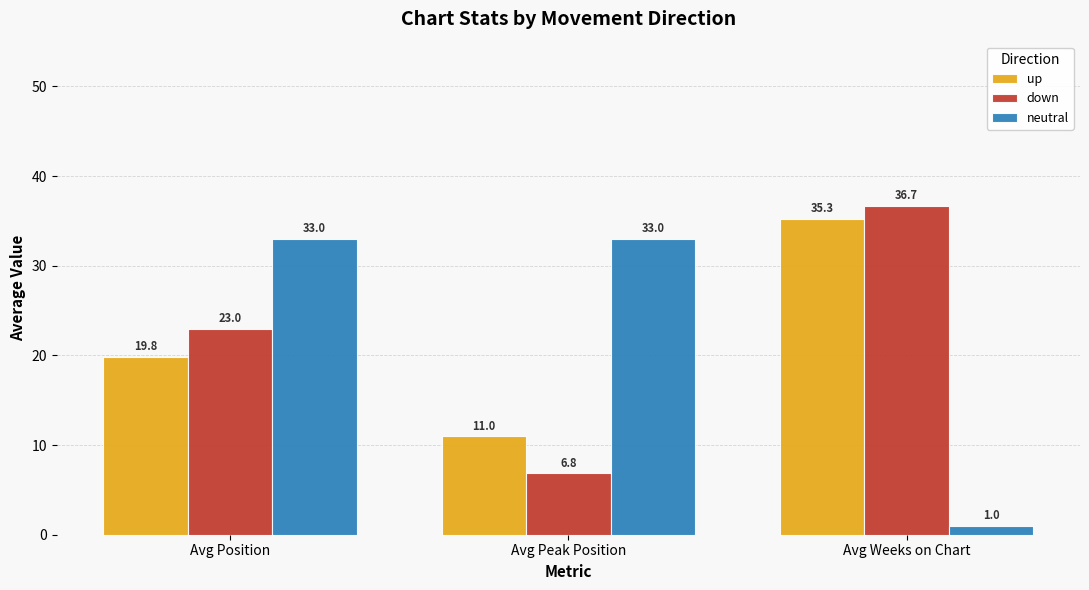

Rank the categories by down value from highest to lowest.

Avg Weeks on Chart, Avg Position, Avg Peak Position